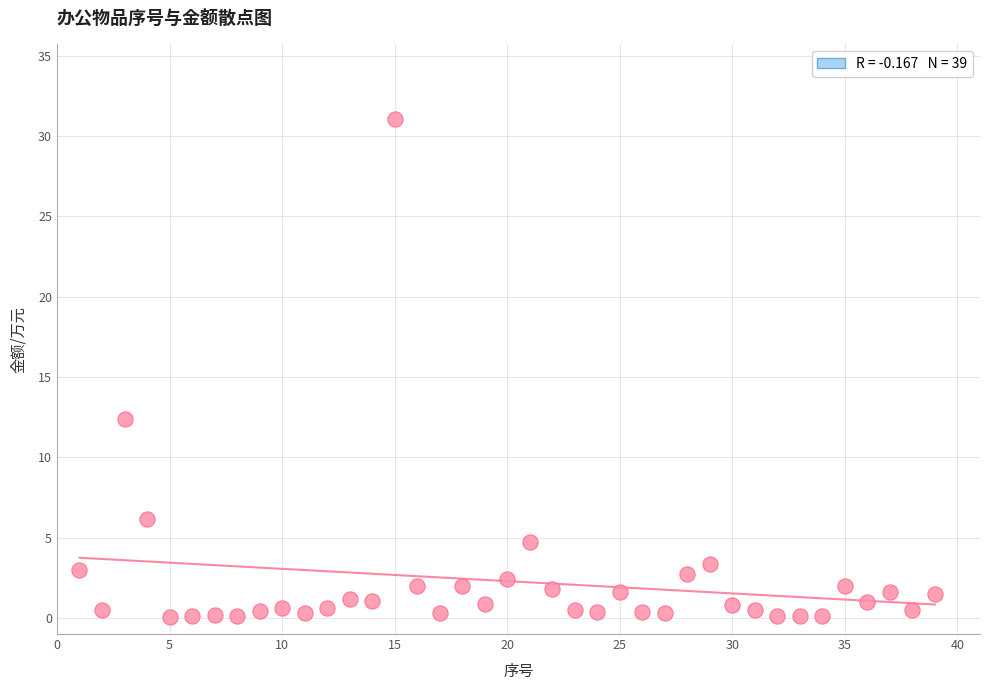

What Y value in the scatter plot is closest to 15?

12.4